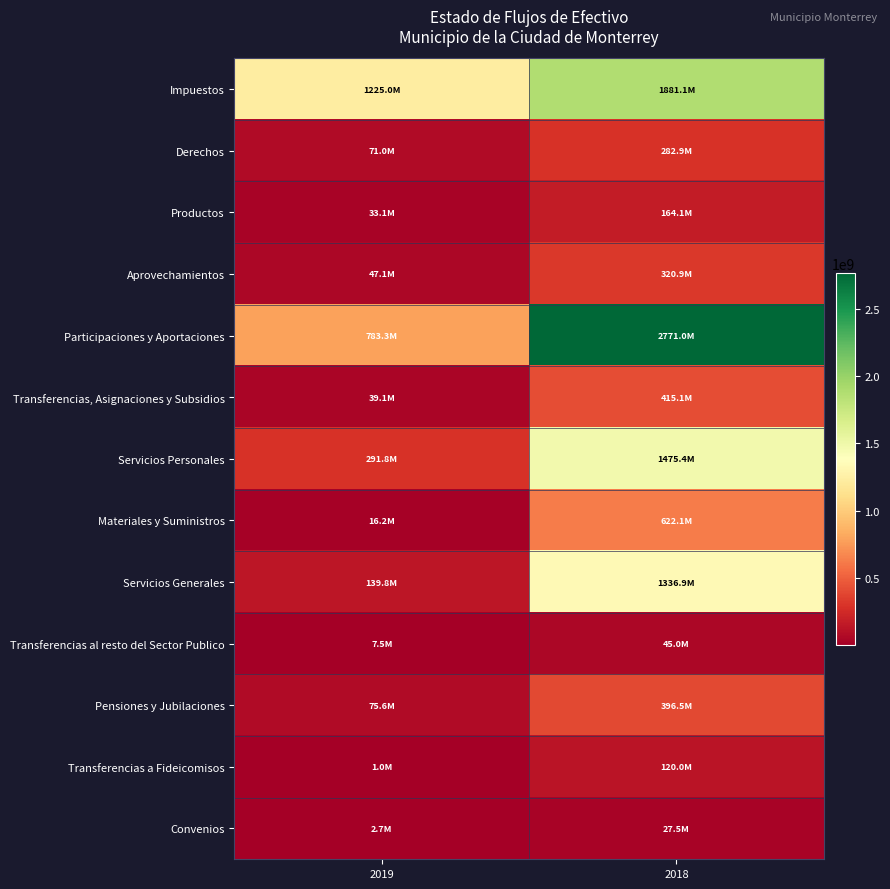

What is the maximum value shown in the chart?

2770993440.1